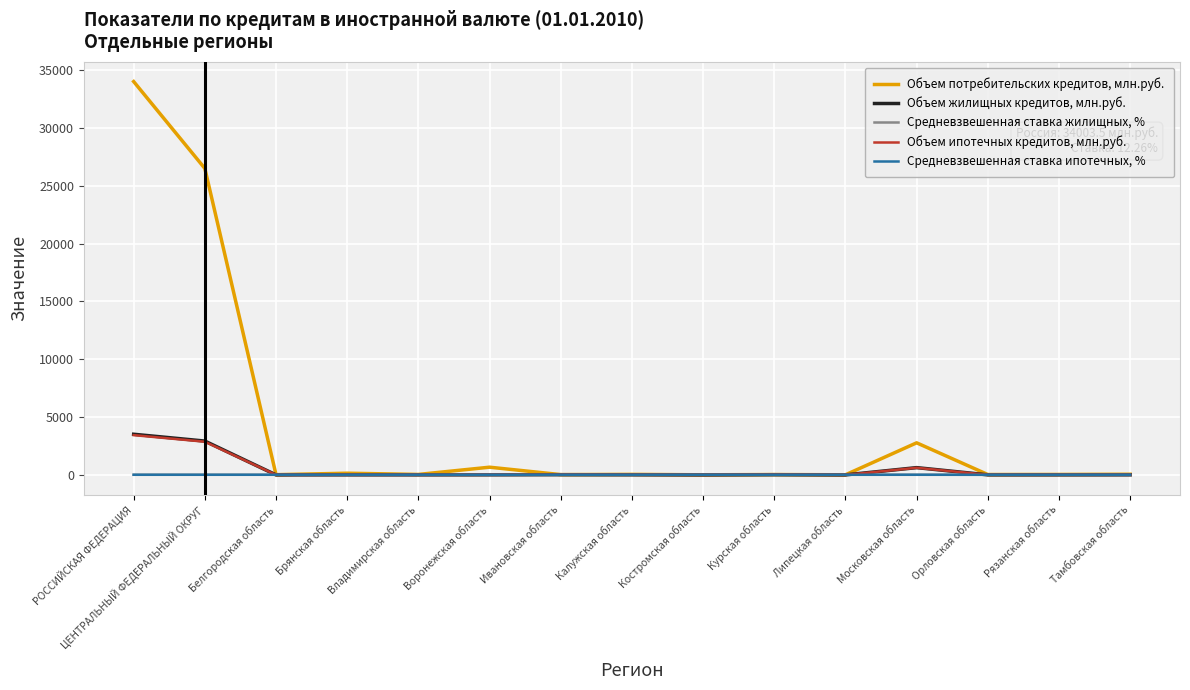

Which category has the highest value in the Объем потребительских кредитов, млн.руб. series?

РОССИЙСКАЯ ФЕДЕРАЦИЯ